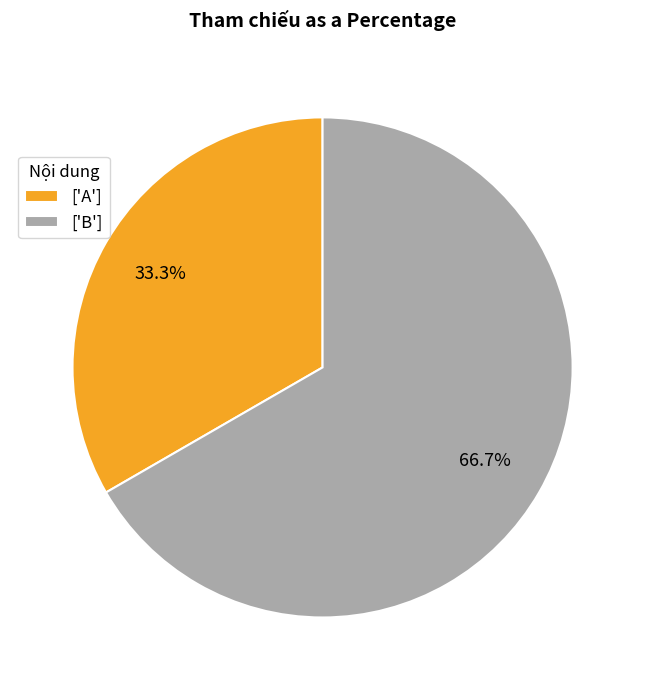

How many segments does this pie chart have?

2